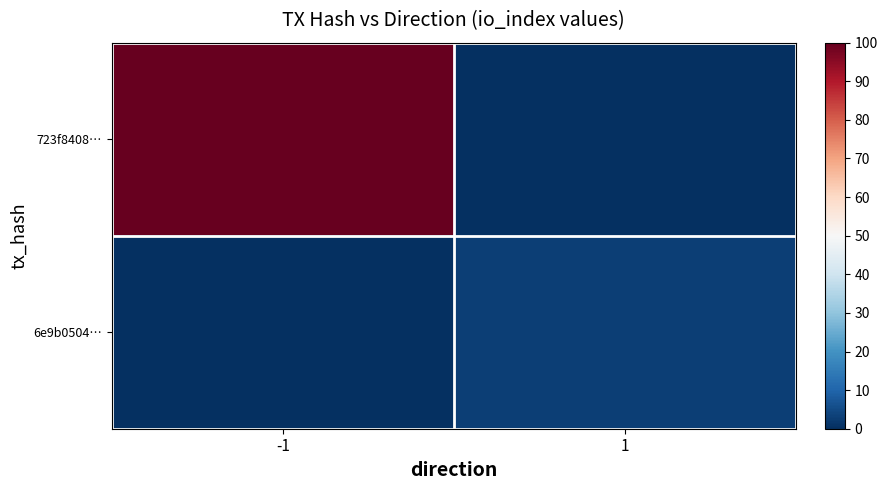

At which category does the chart reach its peak across all series?

-1